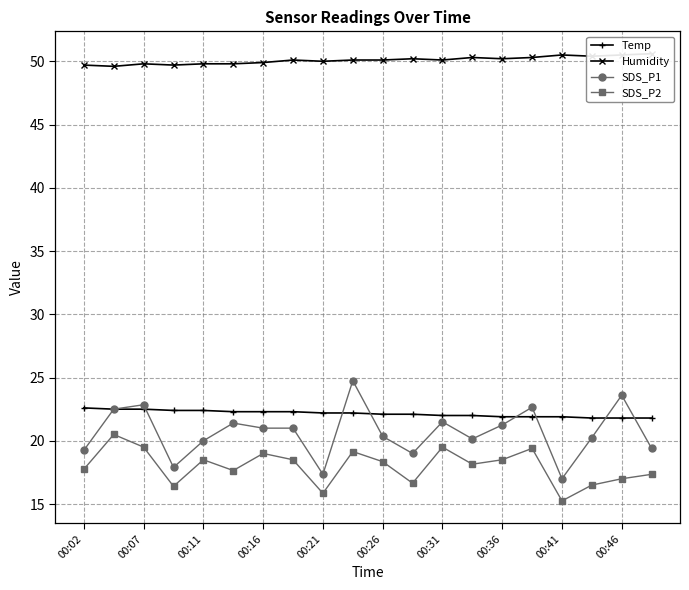

True or false: SDS_P2 and Humidity intersect in this chart.

False